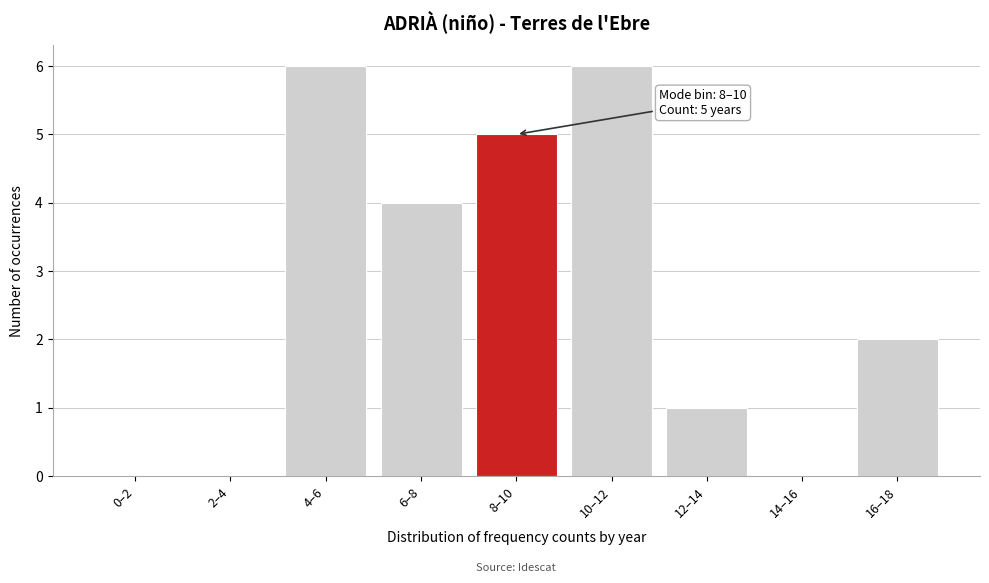

Reading left to right, what are all the values shown in this chart?

0–2=0	2–4=0	4–6=6	6–8=4	8–10=5	10–12=6	12–14=1	14–16=0	16–18=2